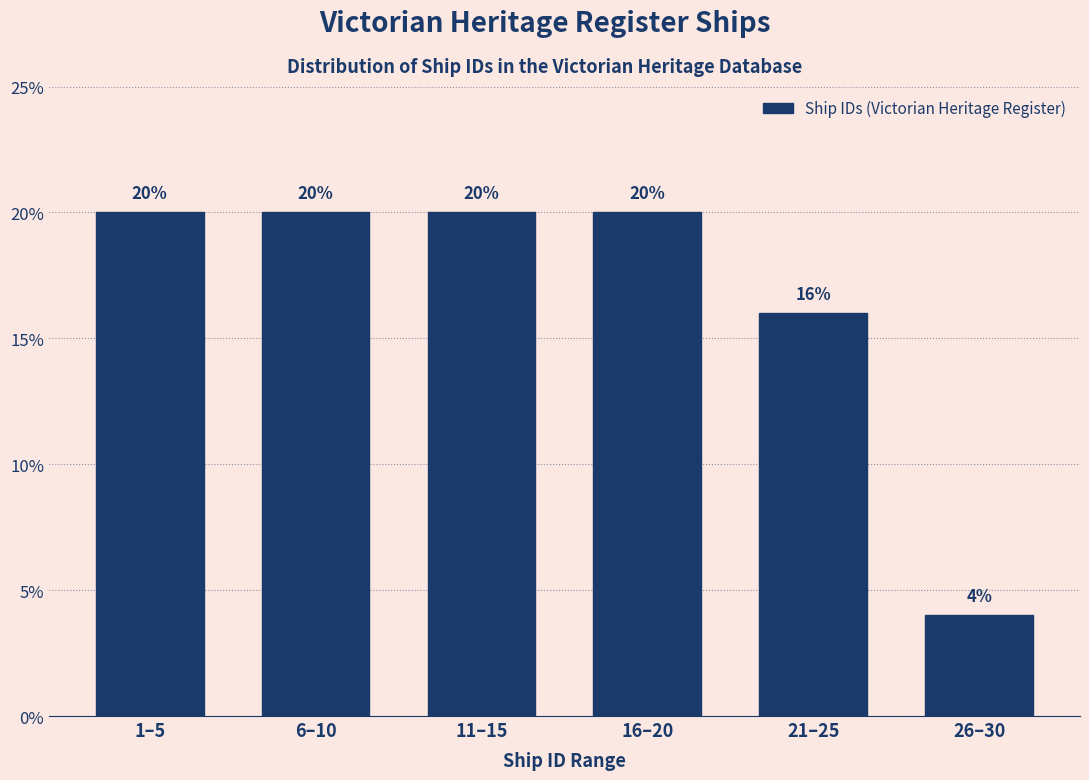

Reading left to right, what are all the values shown in this chart?

1–5=20	6–10=20	11–15=20	16–20=20	21–25=16	26–30=4